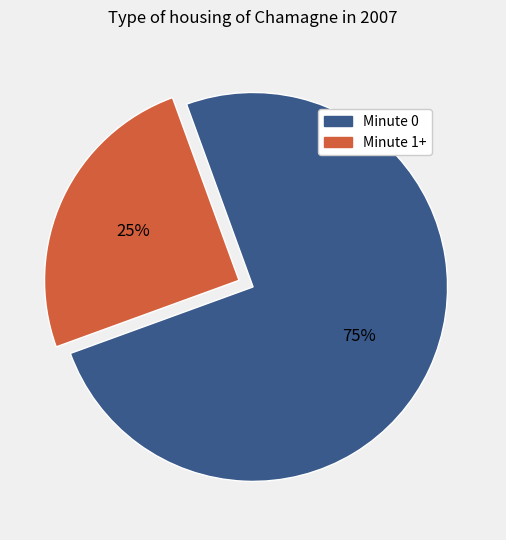

Does any single category account for the majority?

Yes